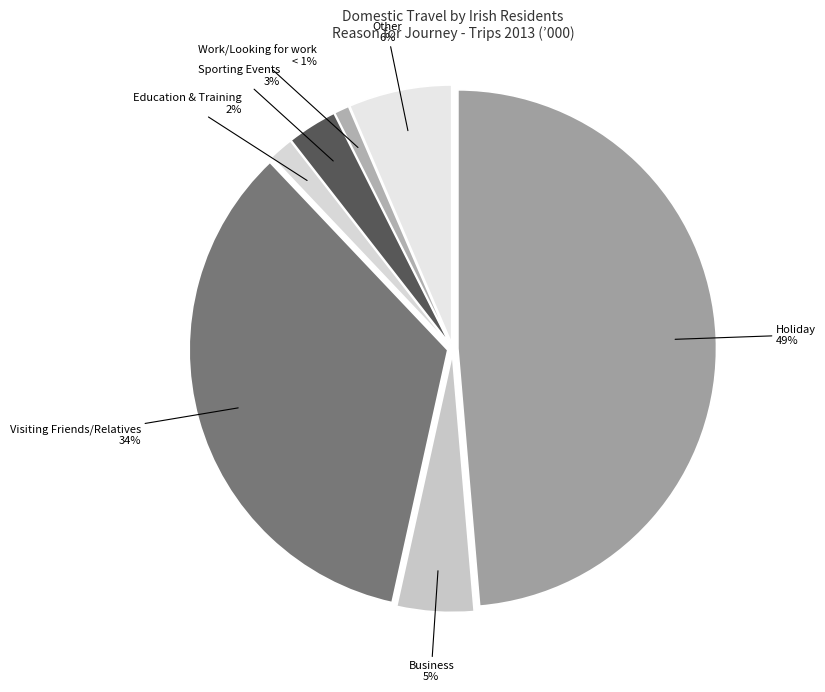

True or false: Education & Training accounts for 8% of the total.

False